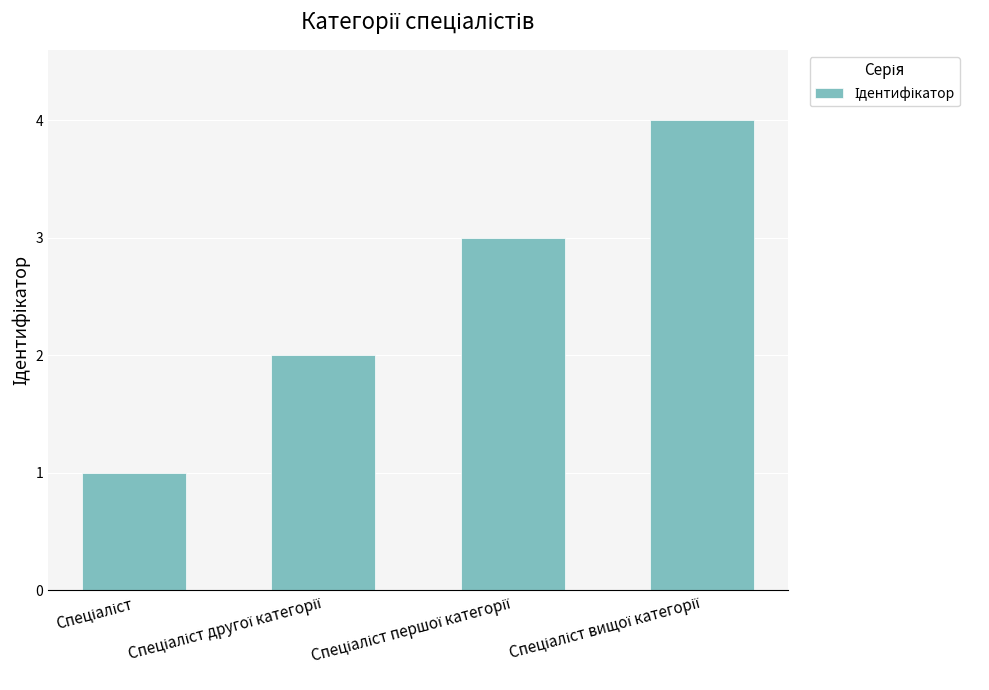

What is the difference between the maximum and minimum values?

3